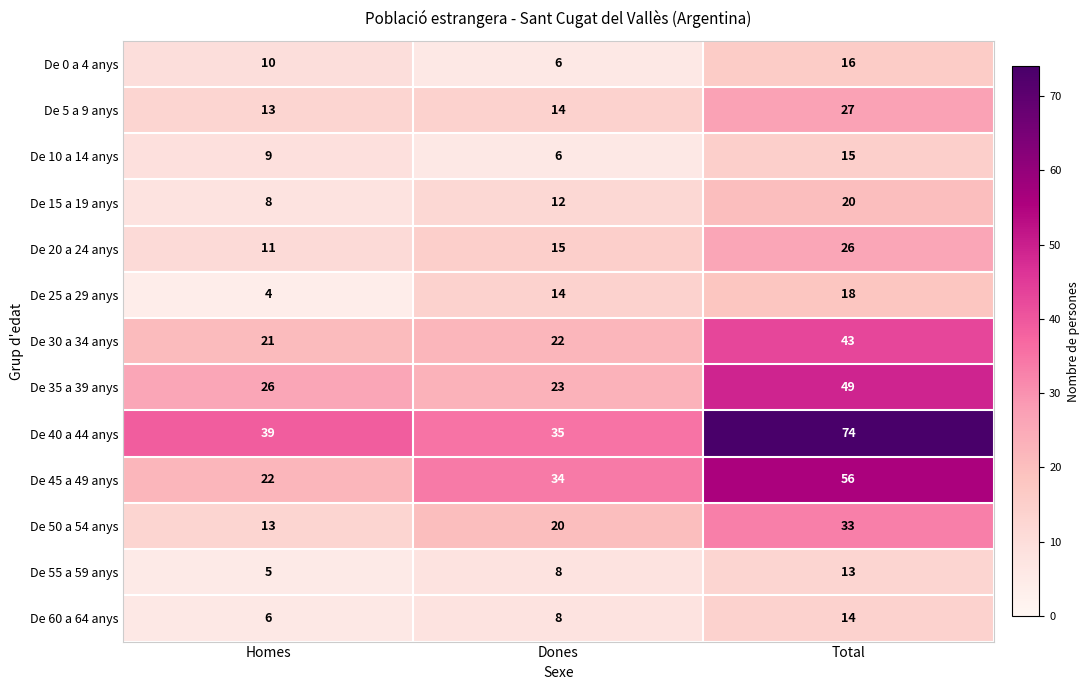

What is the spread (max minus min) of values at Total?

61